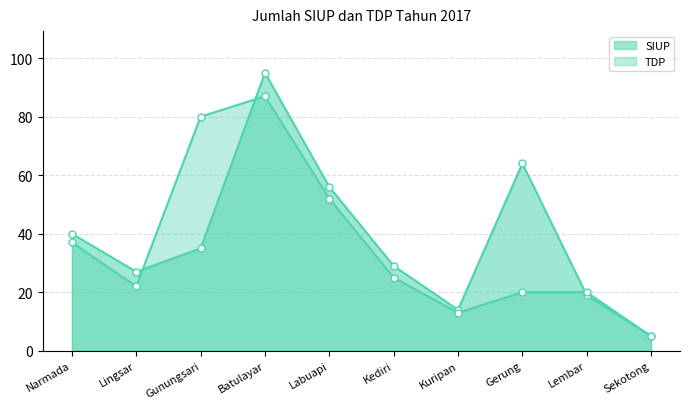

Reading left to right, transcribe all the data shown in this chart.

SIUP: 40	27	35	95	56	29	14	64	19	5
TDP: 37	22	80	87	52	25	13	20	20	5